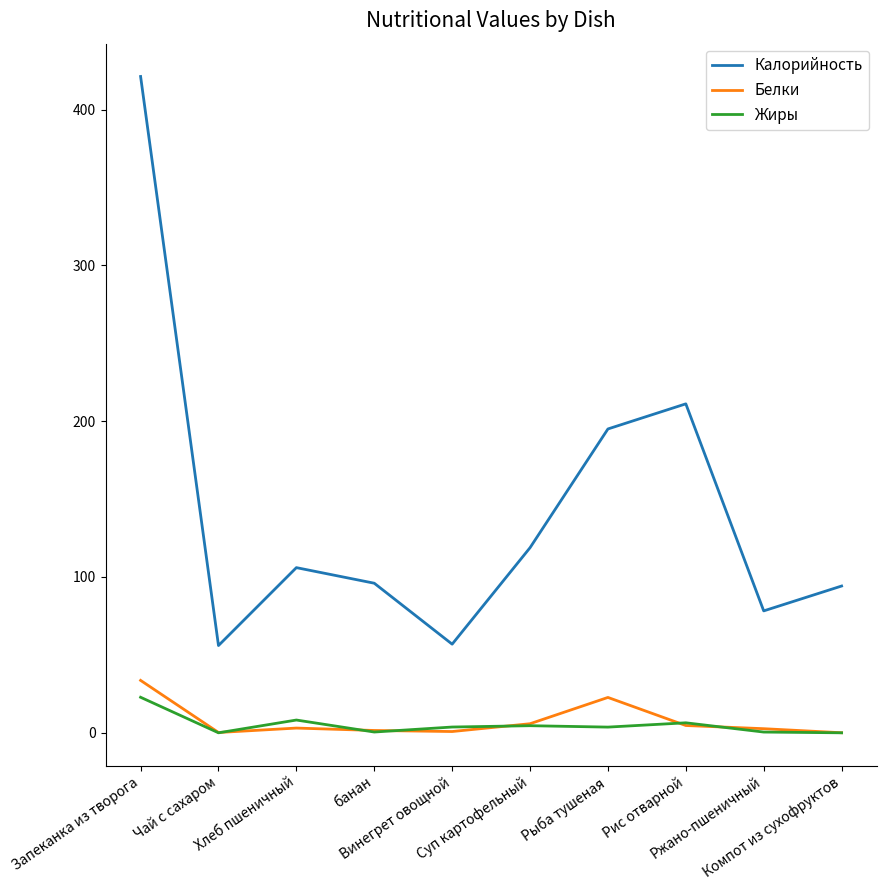

What is the difference between the Жиры values at Ржано-пшеничный and Рис отварной?

5.9